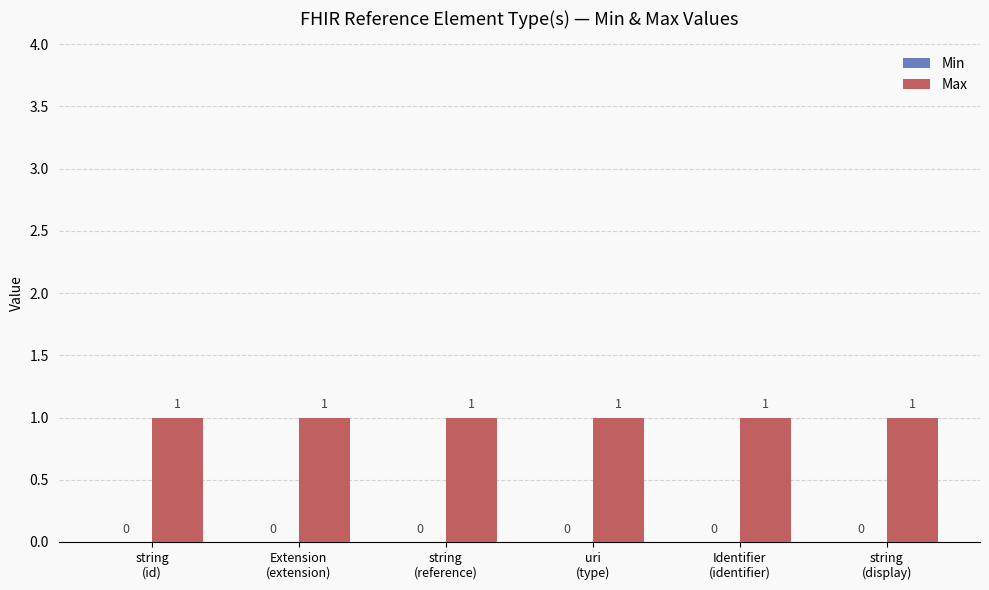

Which series has the largest total across all categories?

Max